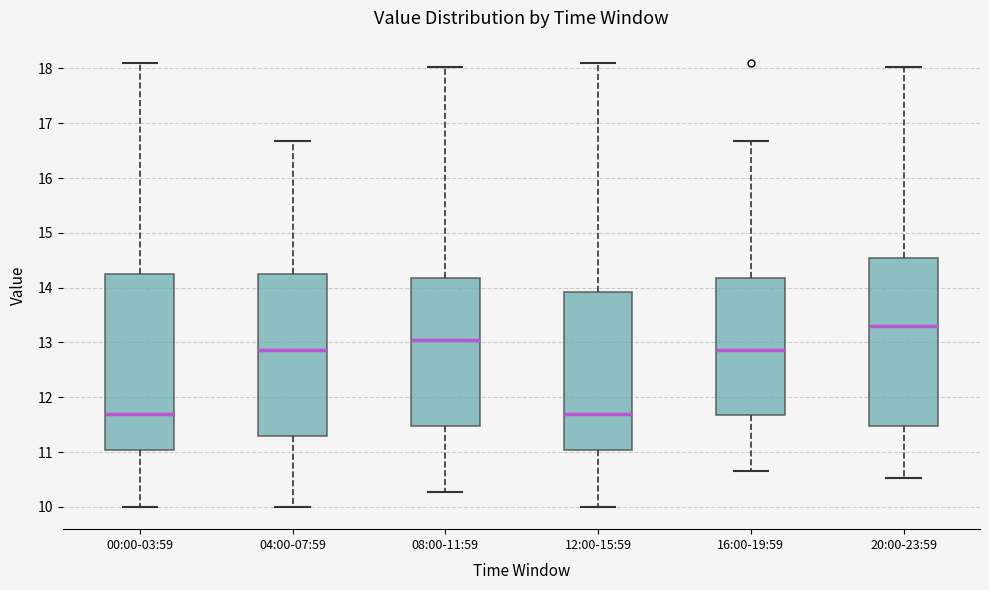

Reading left to right, read every box against the y-axis: the position of its median line, the range the box covers, and the ends of its whiskers. The values are not printed on the chart, so give them approximately, as read against the axis.

00:00-03:59: median 11.7, box 11.0 to 14.2, whiskers 10.0 to 18.1
04:00-07:59: median 12.9, box 11.3 to 14.2, whiskers 10.0 to 16.7
08:00-11:59: median 13.1, box 11.5 to 14.2, whiskers 10.3 to 18.0
12:00-15:59: median 11.7, box 11.0 to 13.9, whiskers 10.0 to 18.1
16:00-19:59: median 12.9, box 11.7 to 14.2, whiskers 10.7 to 16.7
20:00-23:59: median 13.3, box 11.5 to 14.5, whiskers 10.5 to 18.0